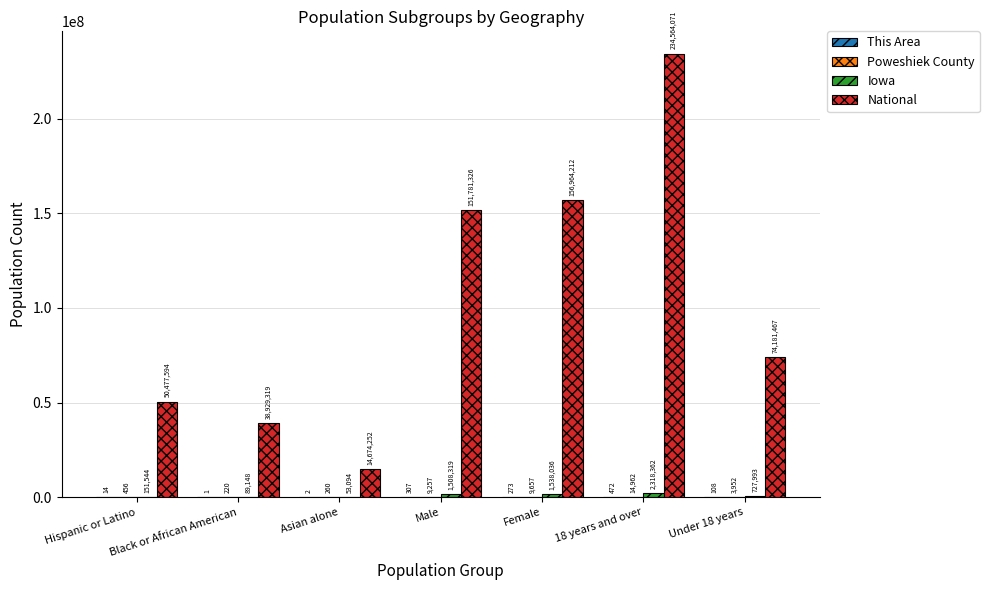

Is it true that National equals 211917553 at Male?

False